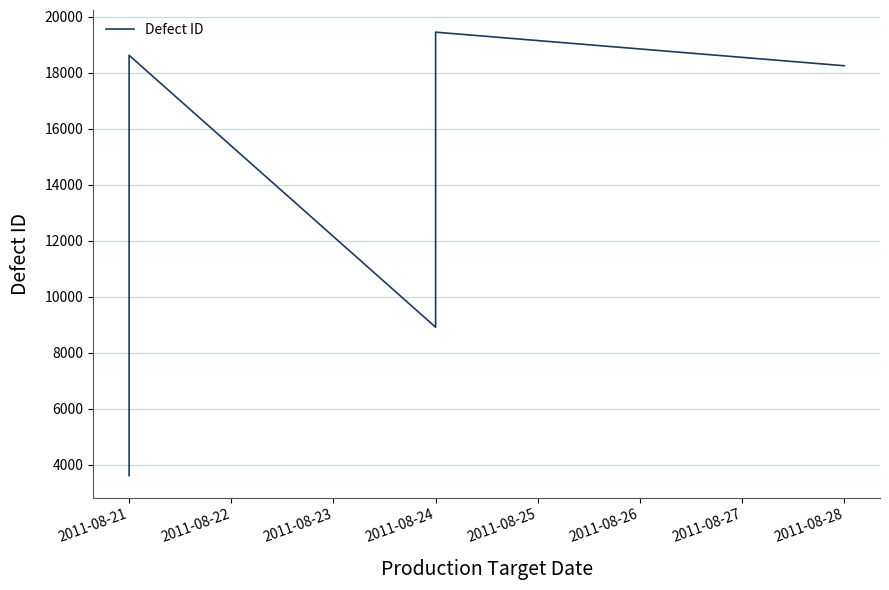

What is the sum of all values?

226951